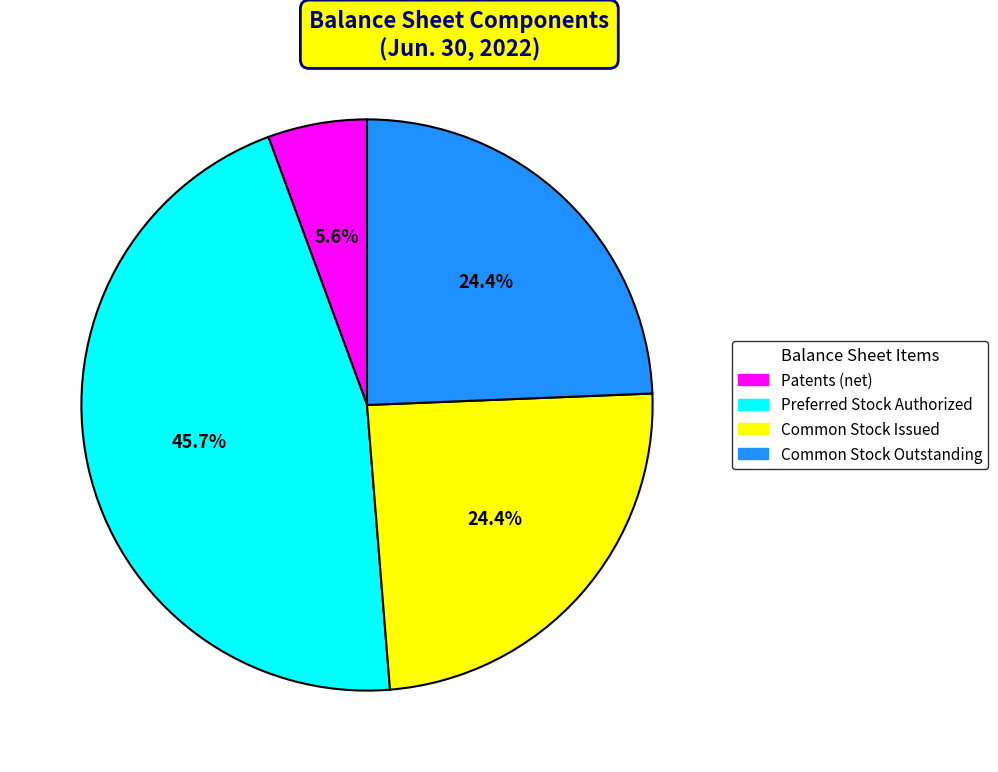

How many slices are in this pie chart?

4